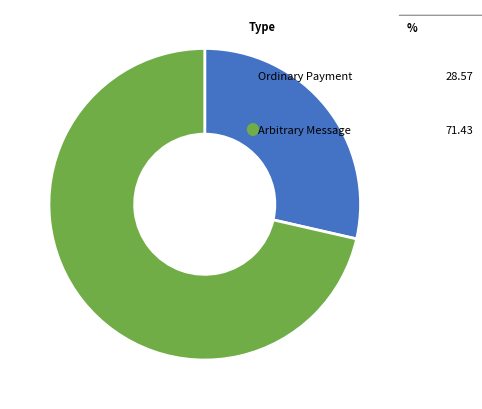

Is there any slice that represents more than half of the pie?

Yes